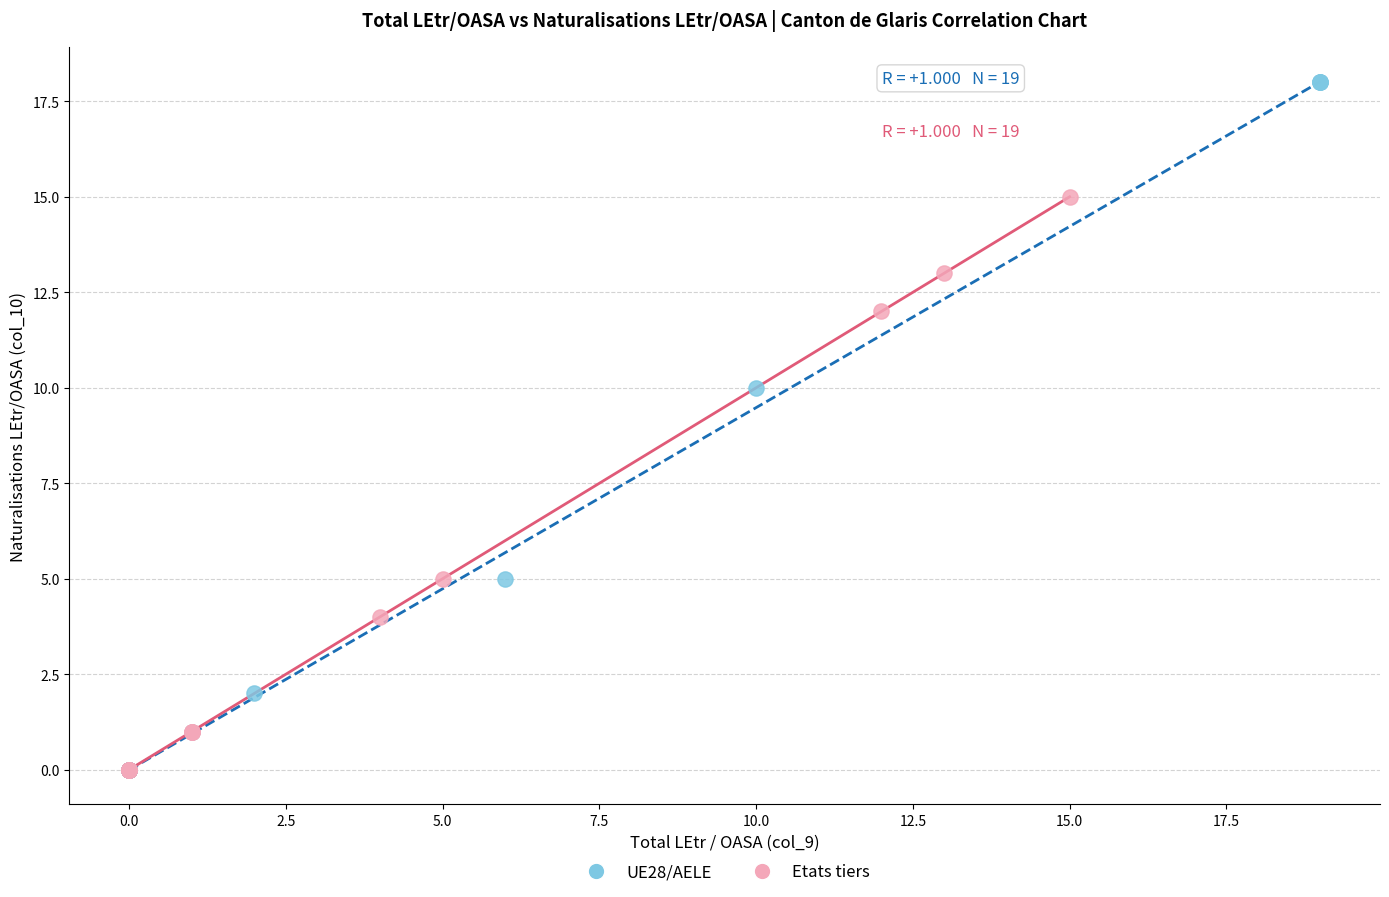

Which series has the widest spread of Y values?

UE28/AELE